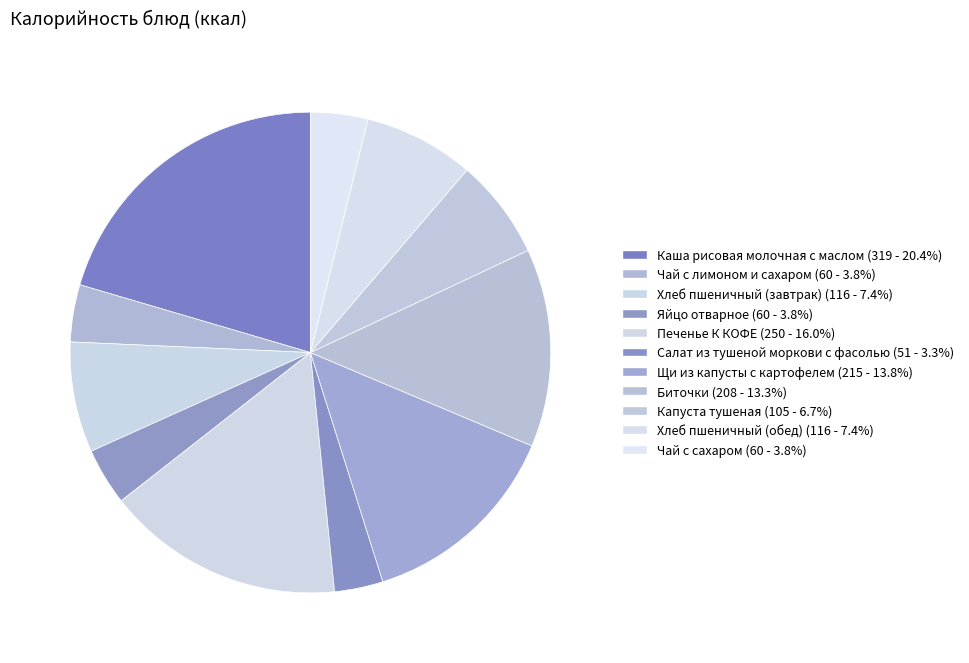

To the nearest percent, what is the combined percentage of Щи из капусты с картофелем and Чай с сахаром?

18%